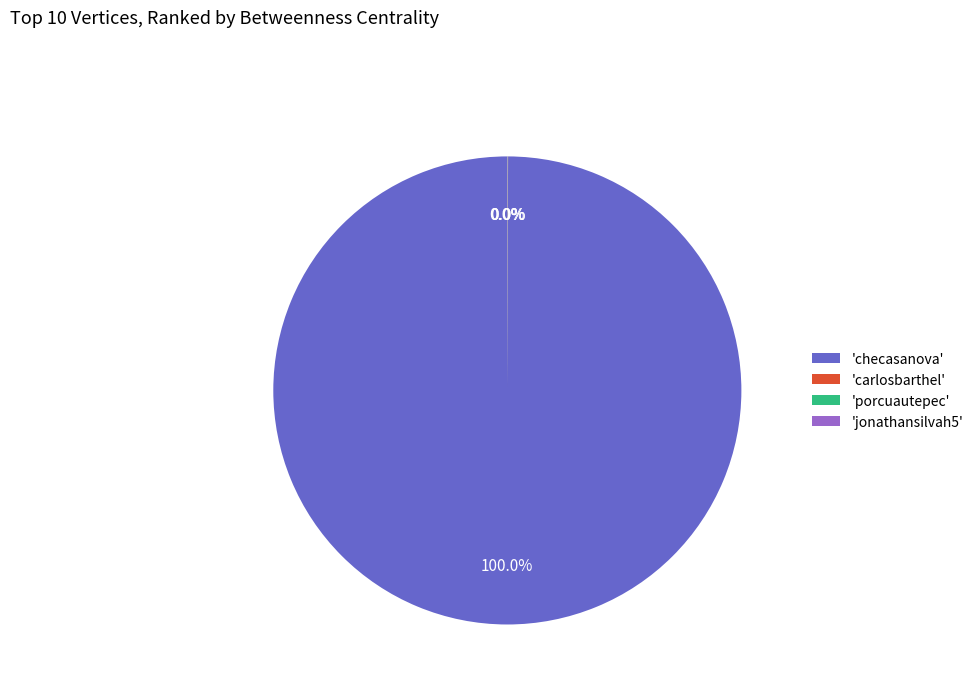

What is the majority slice?

'checasanova'